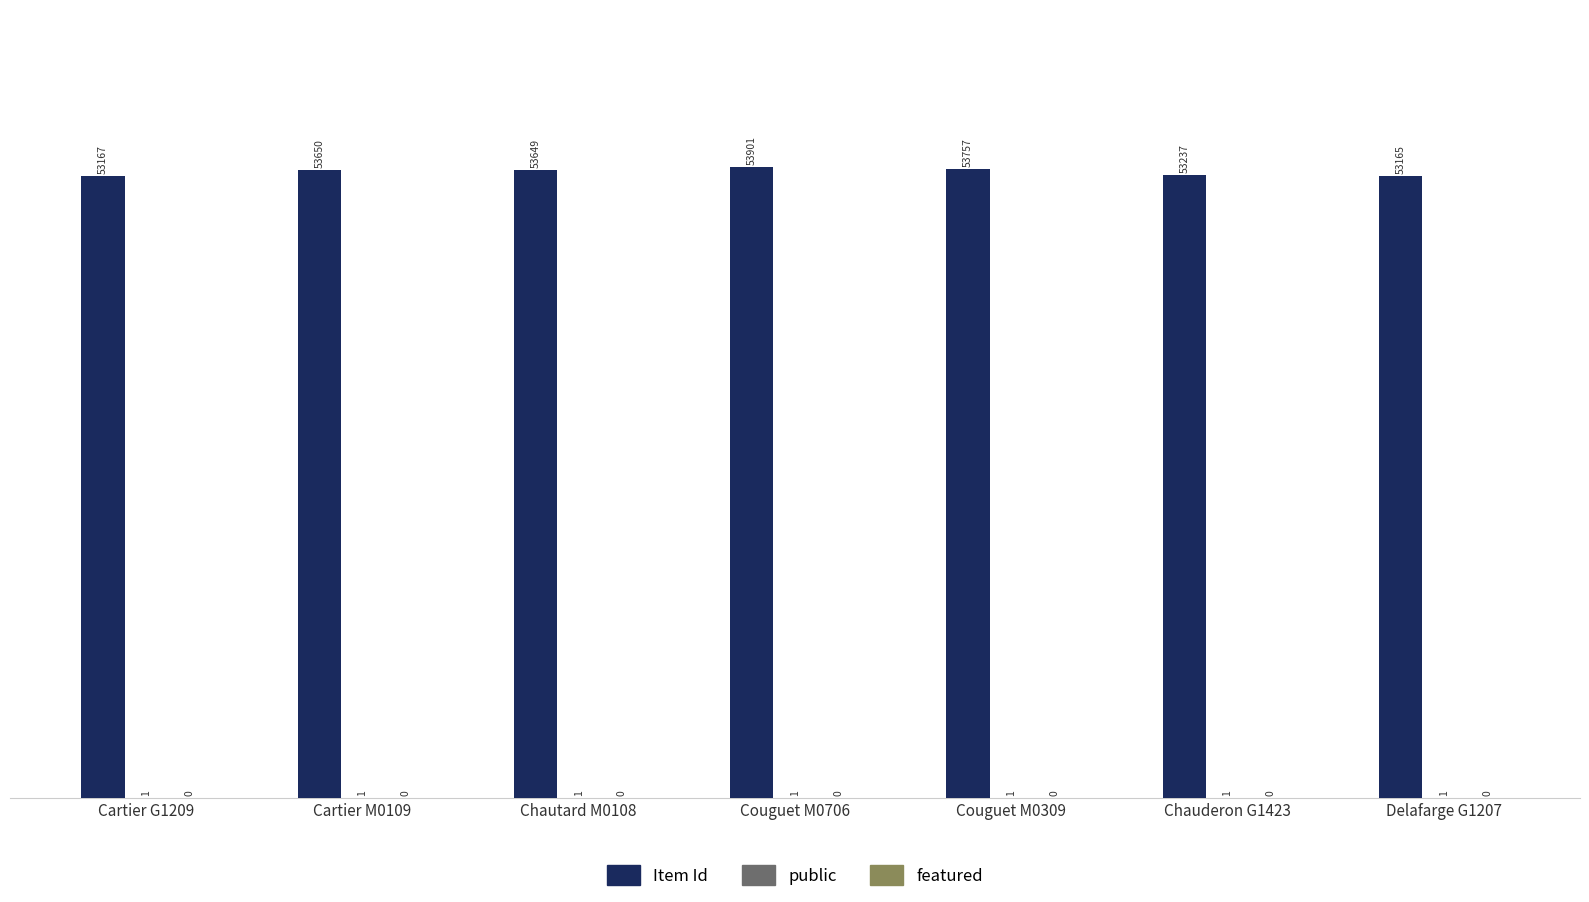

The value of Item Id at Couguet M0309 is 91137. True or false?

False